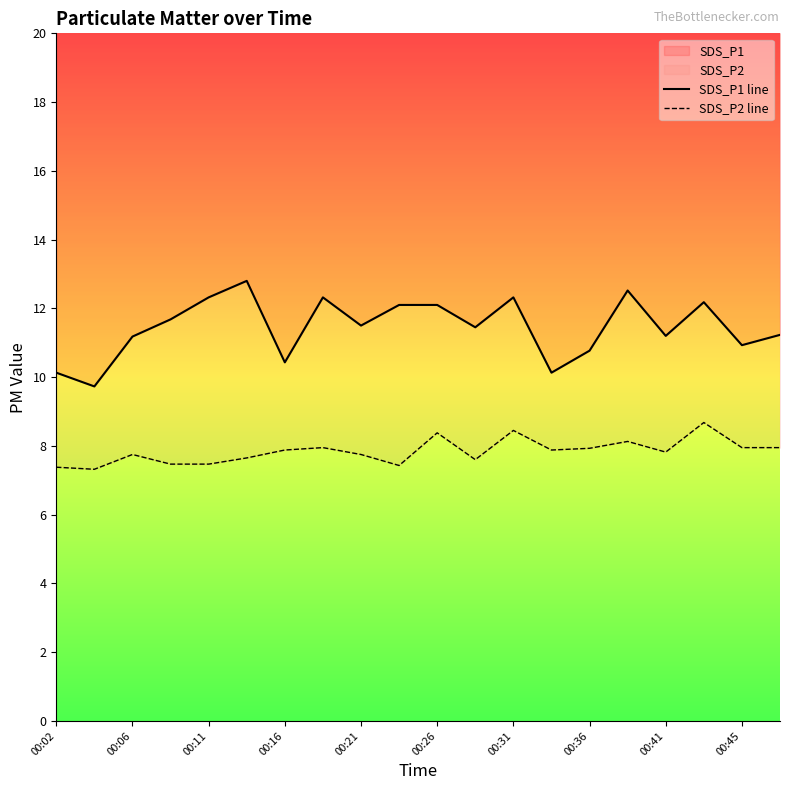

The SDS_P2 line series shows 11.8 at 00:06. True or false?

False